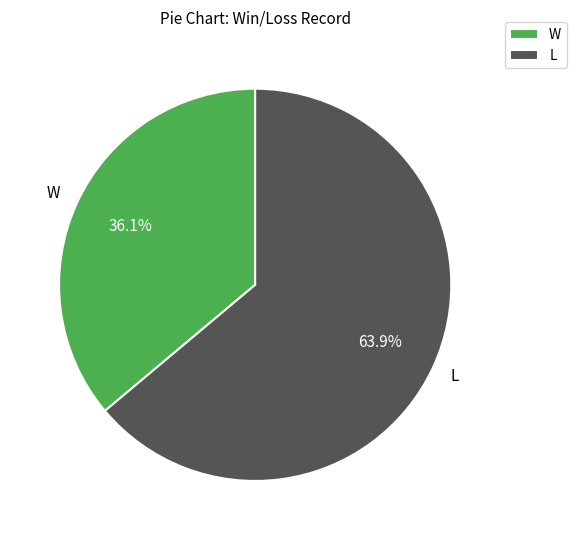

Which slice is the largest?

L